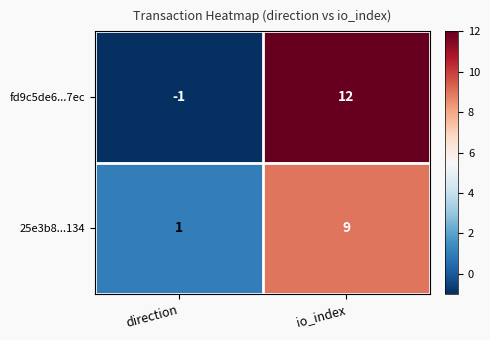

Reading left to right, extract all data points from this chart.

fd9c5de6...7ec: -1	12
25e3b8...134: 1	9